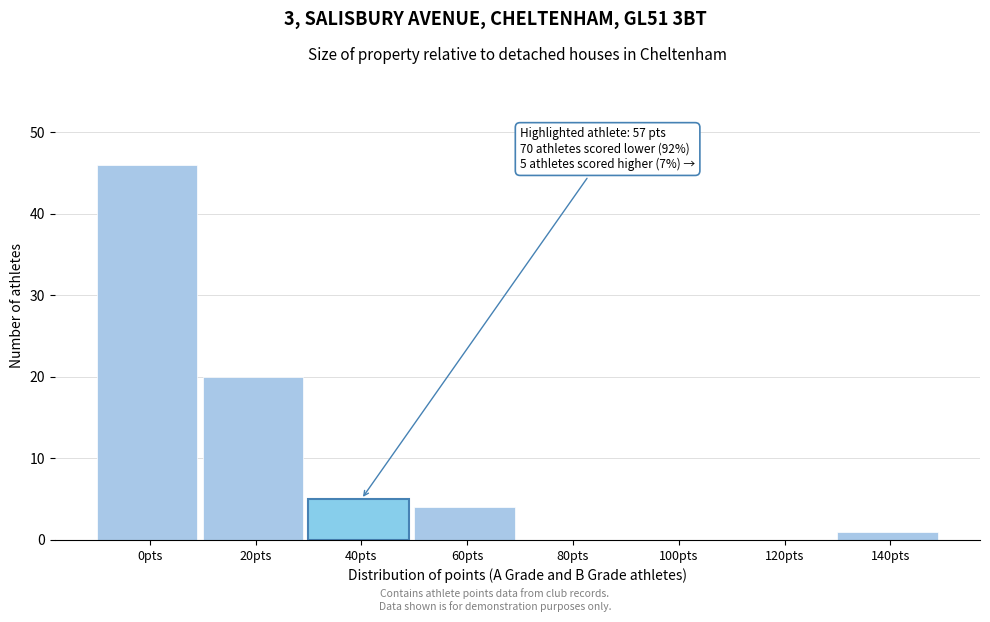

Reading left to right, list all the values displayed in this chart.

0pts=46	20pts=20	40pts=5	60pts=4	80pts=0	100pts=0	120pts=0	140pts=1